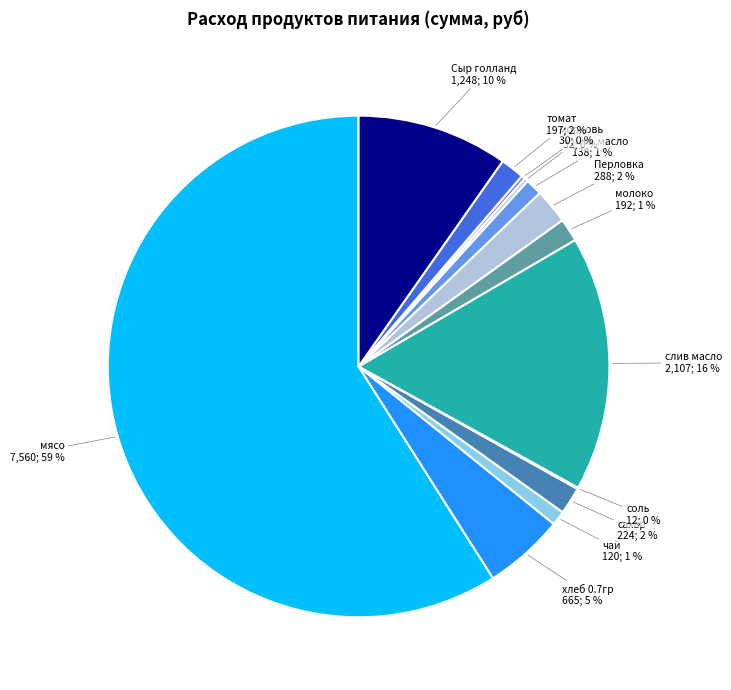

Does мясо account for over 50% of the chart?

Yes